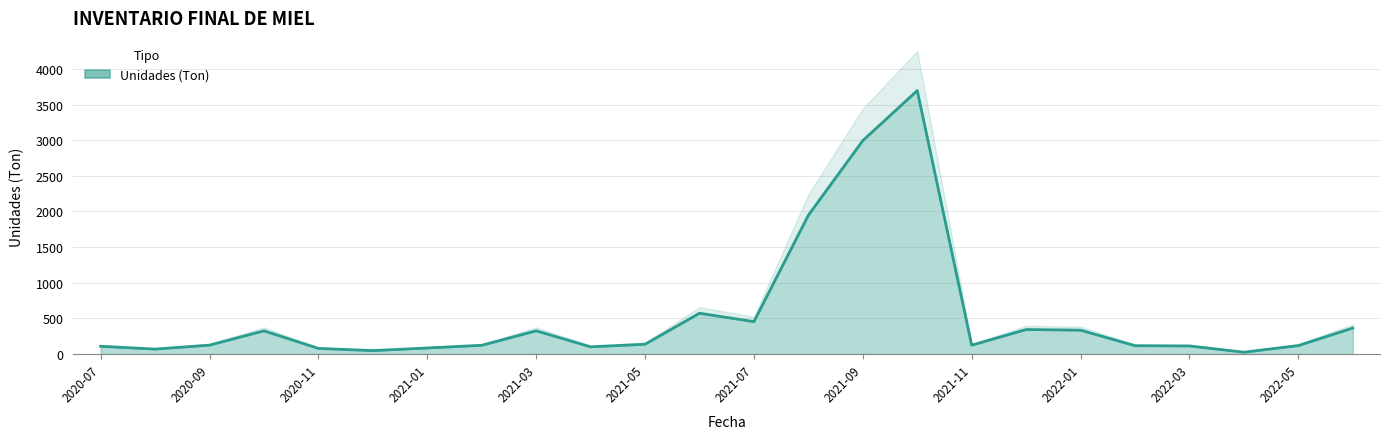

What is the label of the 21st point from the left?

2022-03